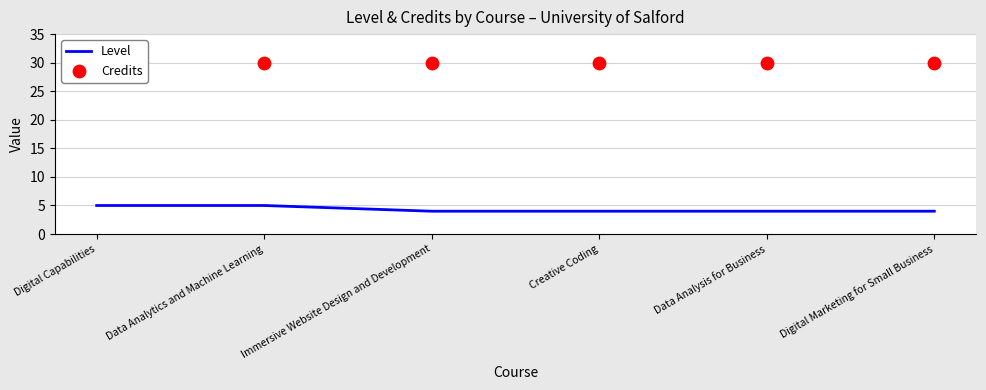

Which series has the largest Y range (max minus min)?

Level